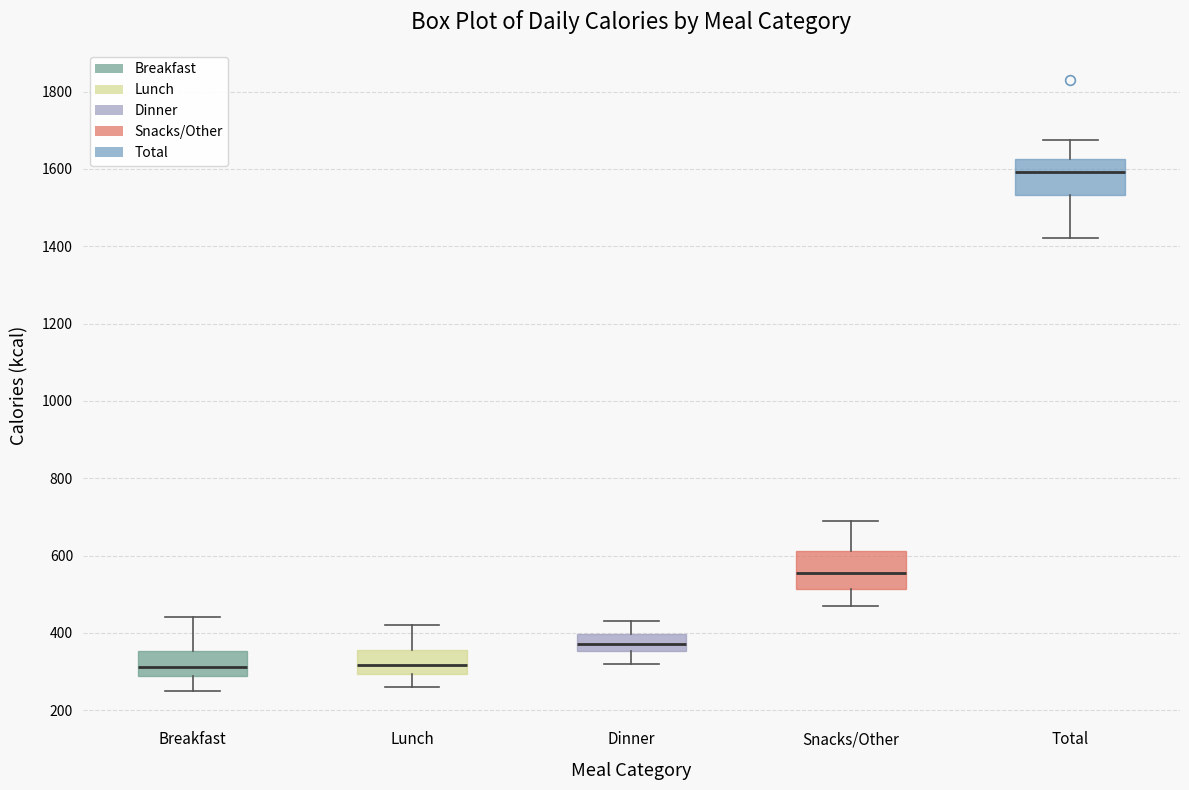

Where does the lower whisker of the box for Total end on the y-axis? The values are not printed on the chart, so give them approximately, as read against the axis.

1420